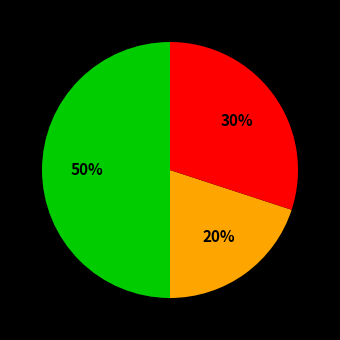

To the nearest percent, what is the difference between the largest and smallest slice percentages?

30%